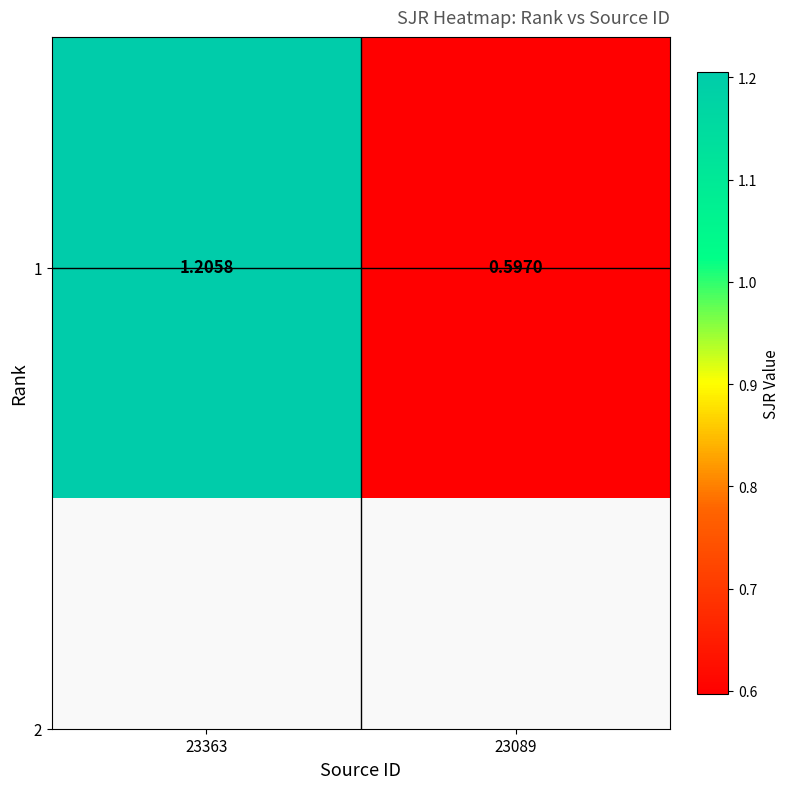

How many data points are less than 1?

1